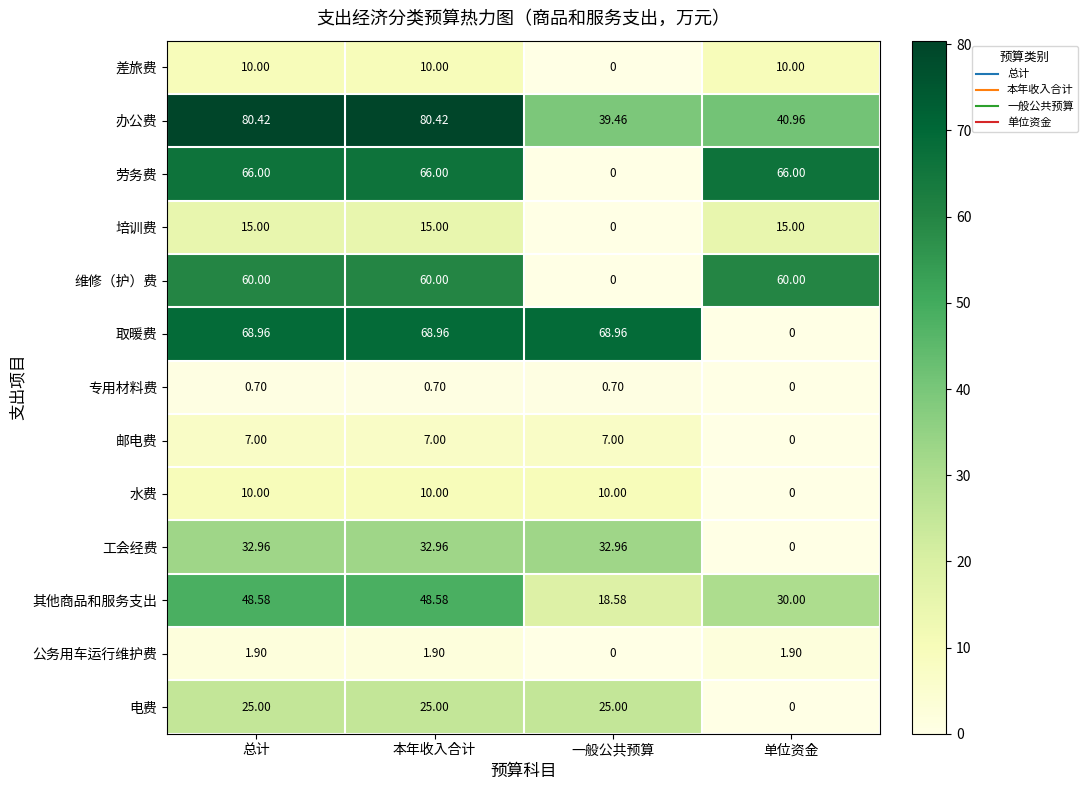

Which series has the widest spread of values?

取暖费